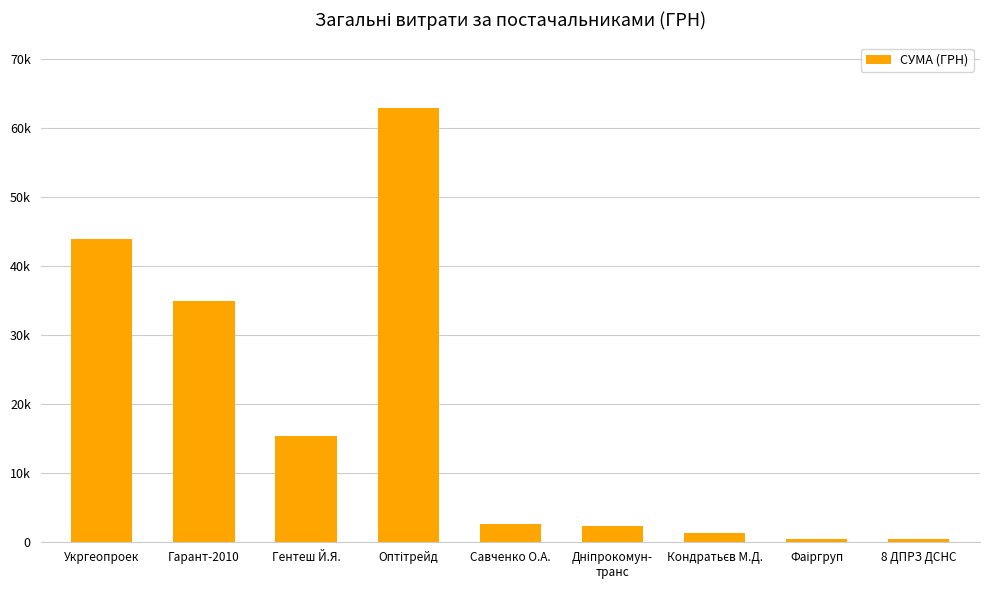

The chart shows a value of 370.6 at Фаіргруп. True or false?

True